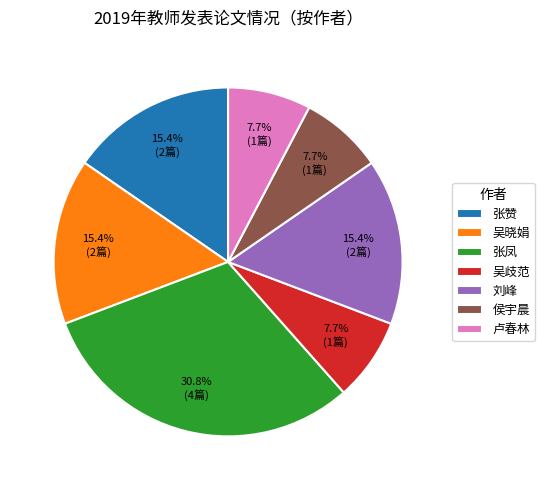

What is the largest slice in the pie chart?

张凤